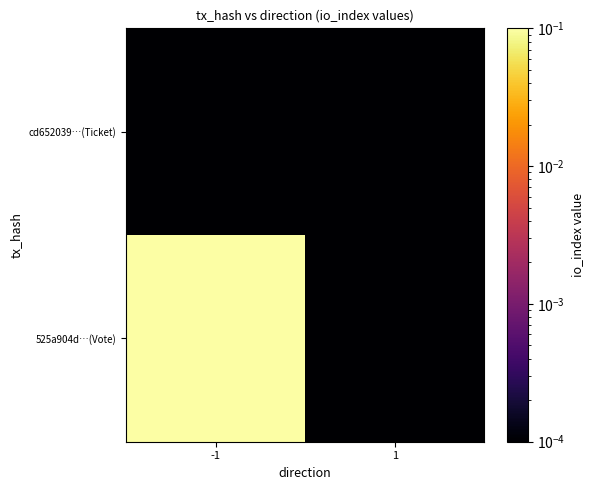

At -1, list the series in order from largest to smallest.

525a904d…(Vote), cd652039…(Ticket)